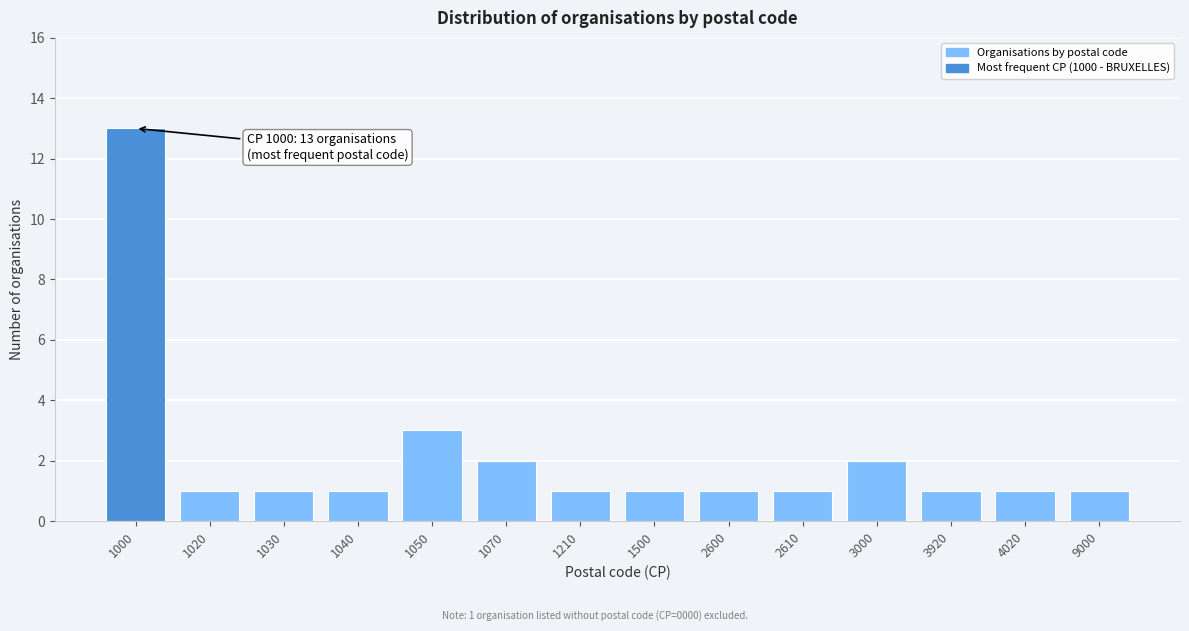

Reading left to right, list all the values displayed in this chart.

13	1	1	1	3	2	1	1	1	1	2	1	1	1